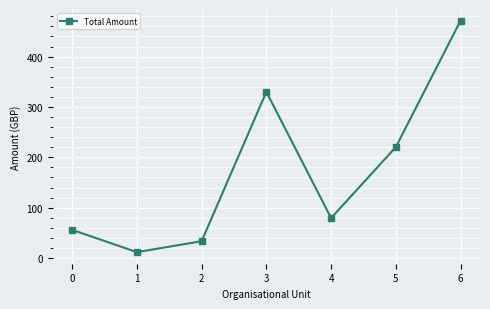

What is the difference between the second highest and minimum values?

318.4